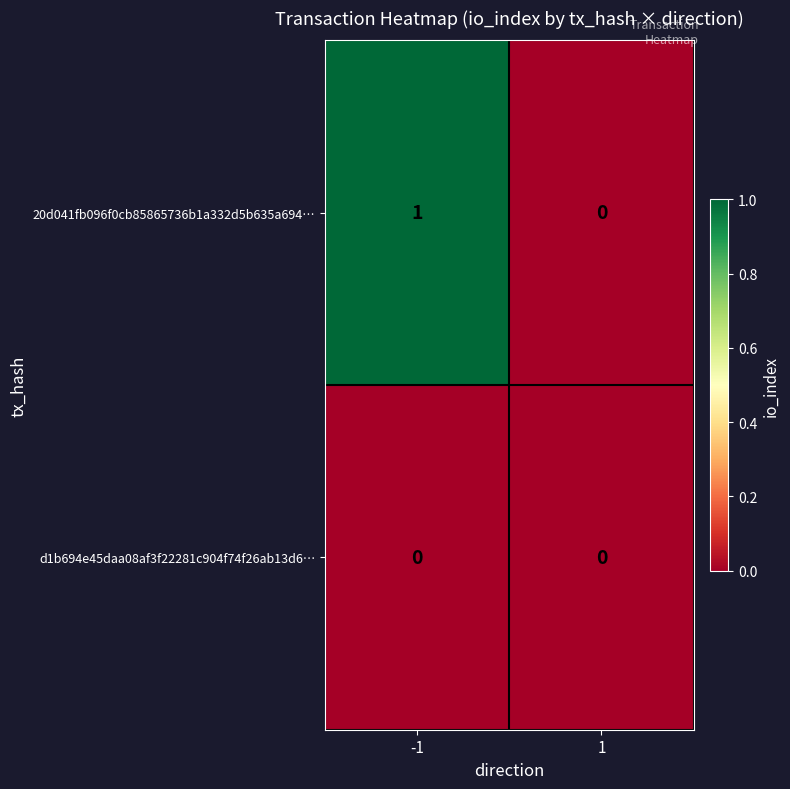

Rank the series by their maximum value, from highest to lowest.

20d041fb096f0cb85865736b1a332d5b635a694…, d1b694e45daa08af3f22281c904f74f26ab13d6…